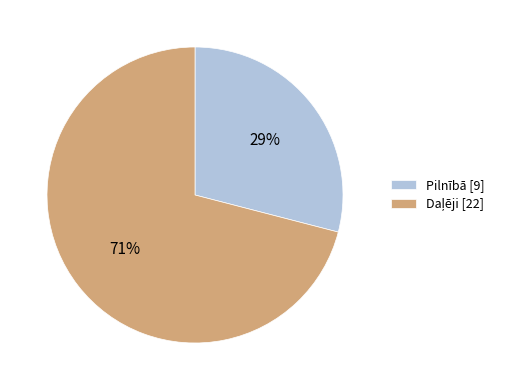

Is it true that Pilnībā is 29% of the pie?

True